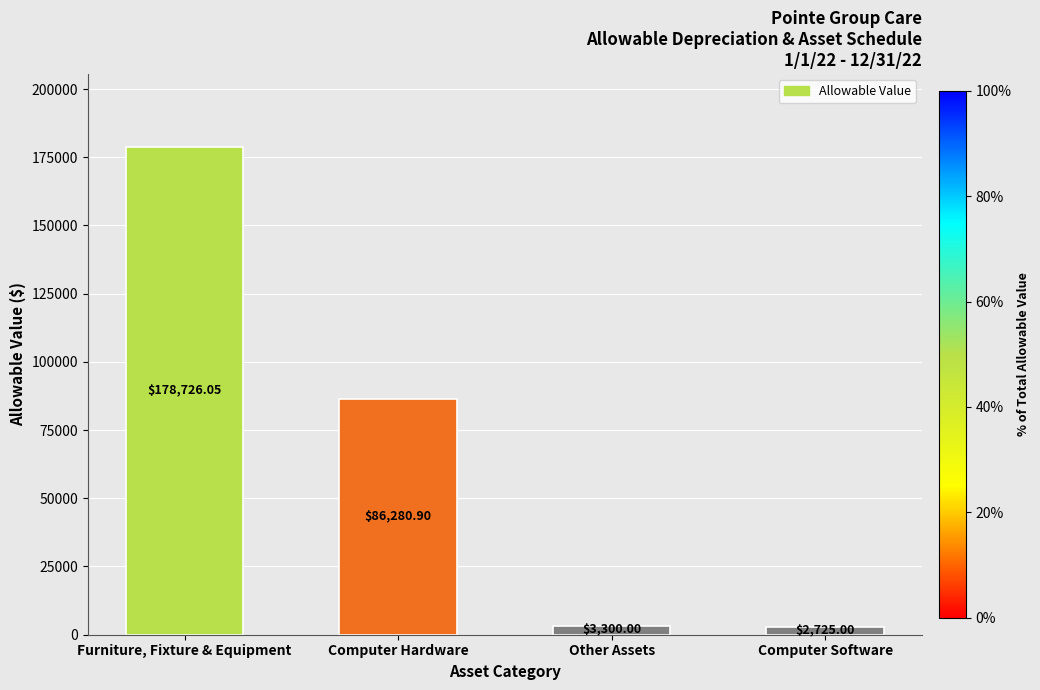

Which label corresponds to the largest value in the chart?

Furniture, Fixture & Equipment